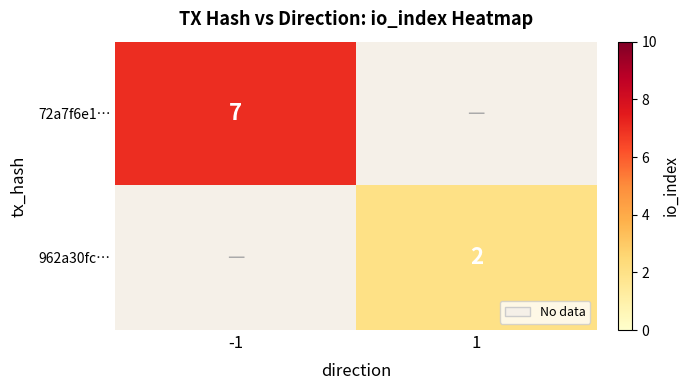

Is it true that 72a7f6e1… equals 3 at -1?

False